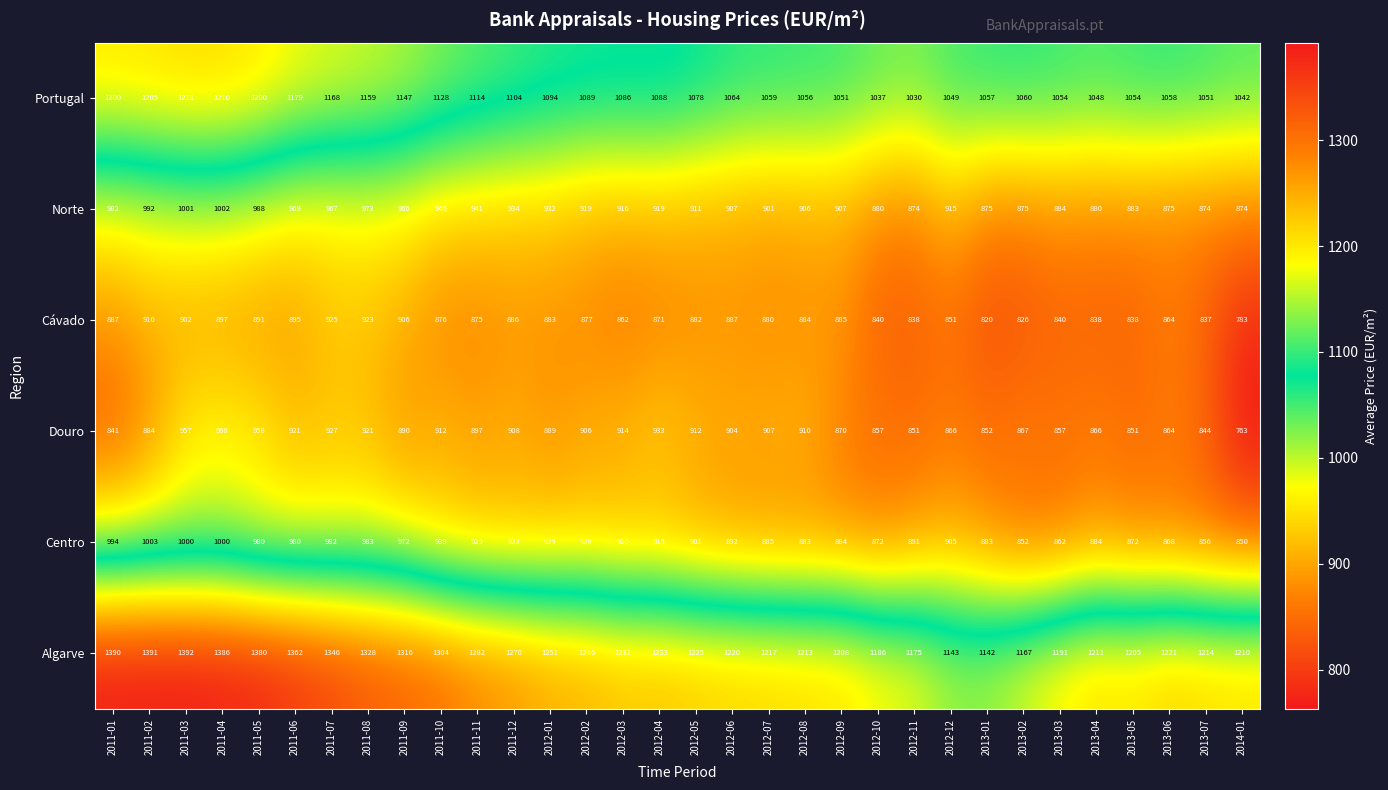

Which category has the highest value across all series?

2011-03